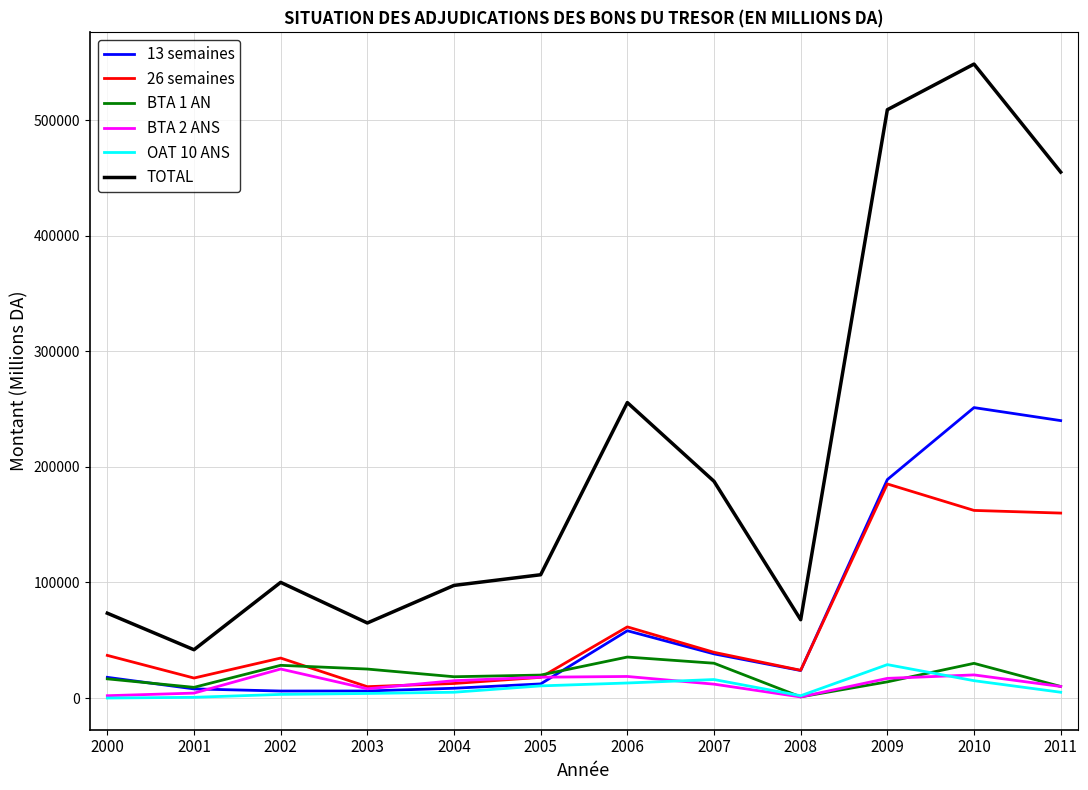

What is the maximum value shown in the chart?

548449